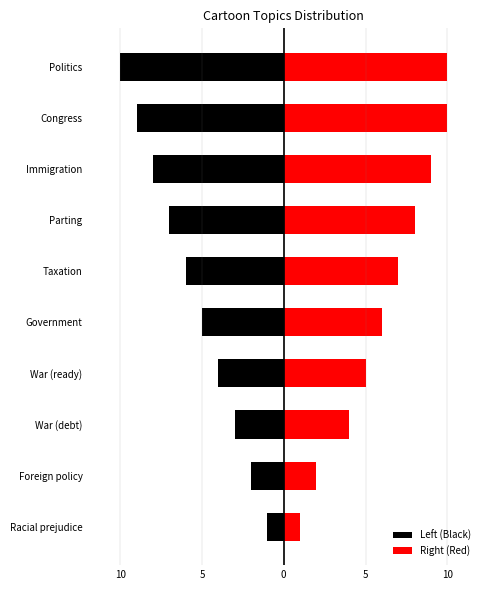

Does the chart contain any negative values?

Yes